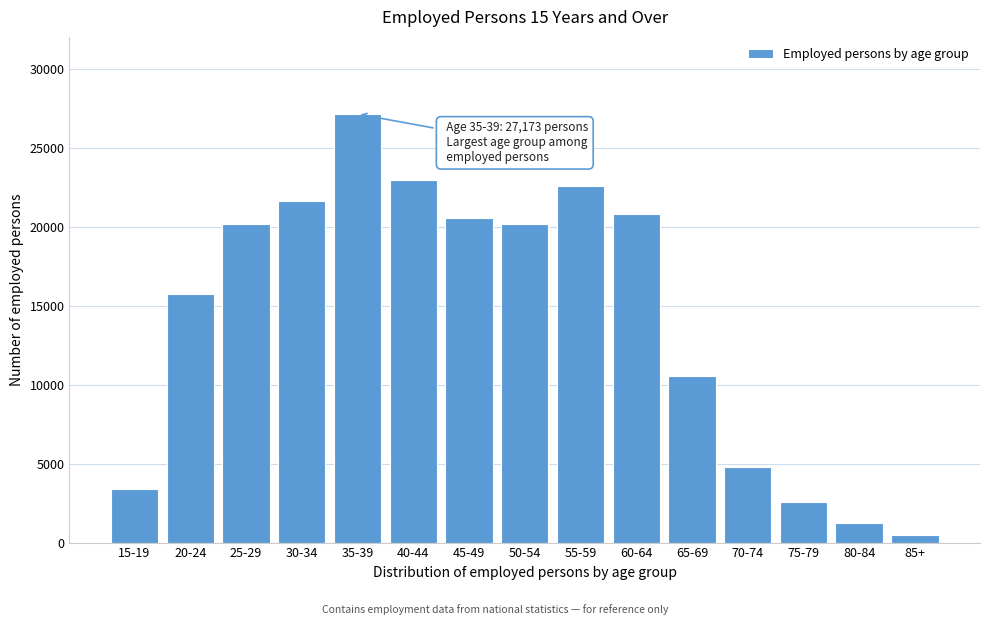

What is the maximum value shown in the chart?

27173